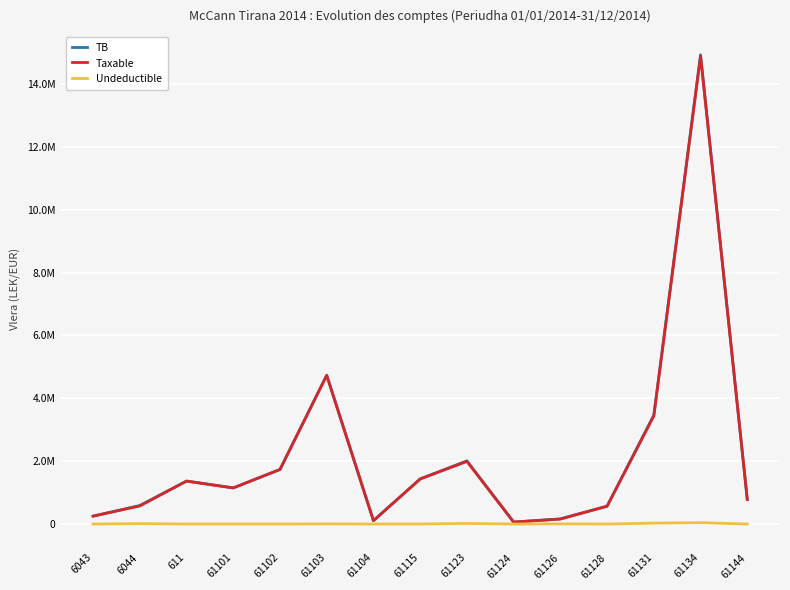

Reading left to right, transcribe all the data shown in this chart.

TB: 250227.1	588118.9	1366068.5	1149043.7	1735151.5	4735066.9	105900.0	1434003.2	2010362.2	61813.2	163090.0	567460.5	3465988.5	14931158.8	779642.1
Taxable: 250227.1	575296.9	1366068.5	1149043.7	1735151.5	4731146.9	105900.0	1433753.2	1991862.2	61813.2	157990.0	567460.5	3437988.5	14887859.8	779642.1
Undeductible: 0.0	12822.0	0.0	0.0	0.0	3920.0	0.0	250.0	18500.0	0.0	5100.0	0.0	28000.0	43299.0	0.0